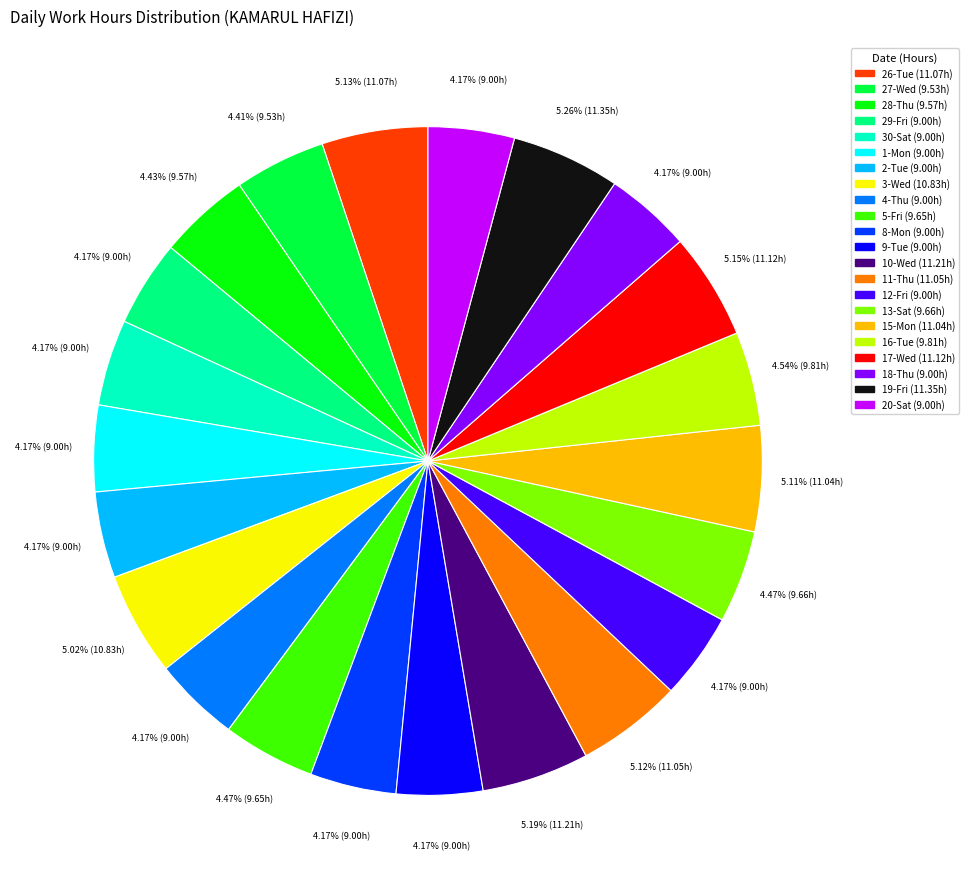

How many slices are in this pie chart?

22